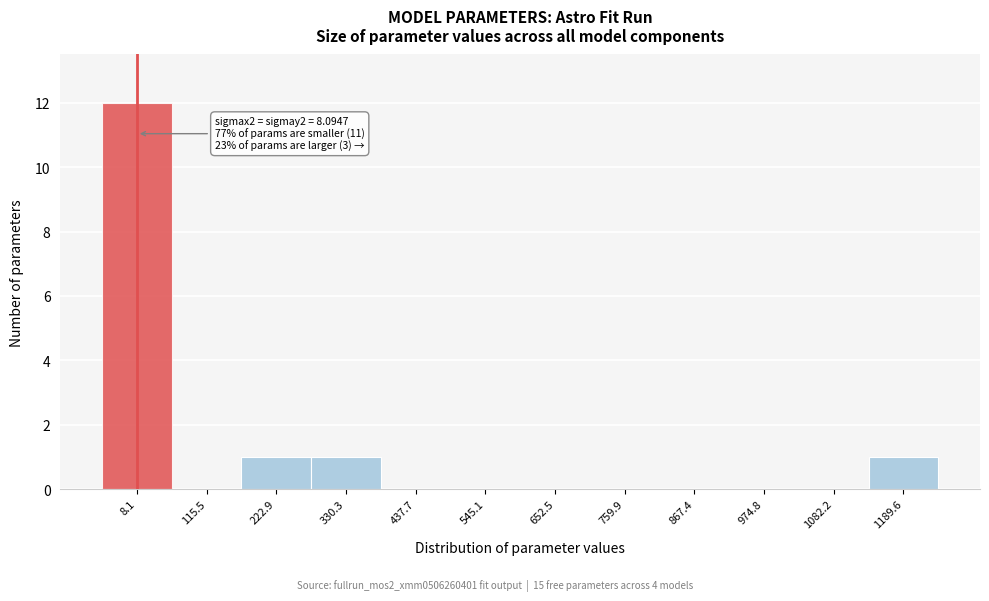

Over which range of the x-axis is the bar tallest?

-40 to 60